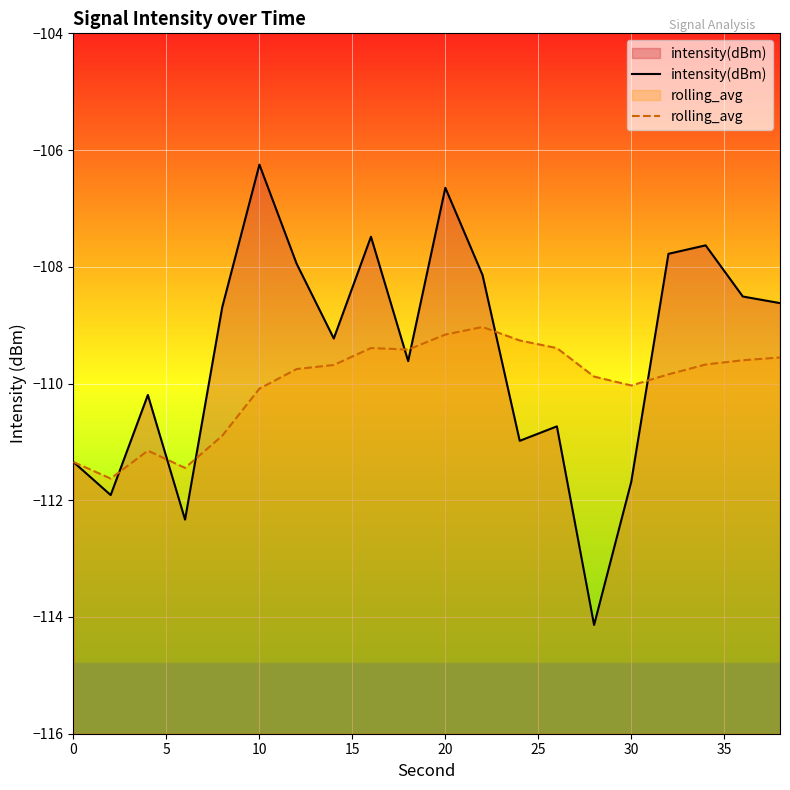

List the series in order of their overall mean, lowest first.

rolling_avg, intensity(dBm)